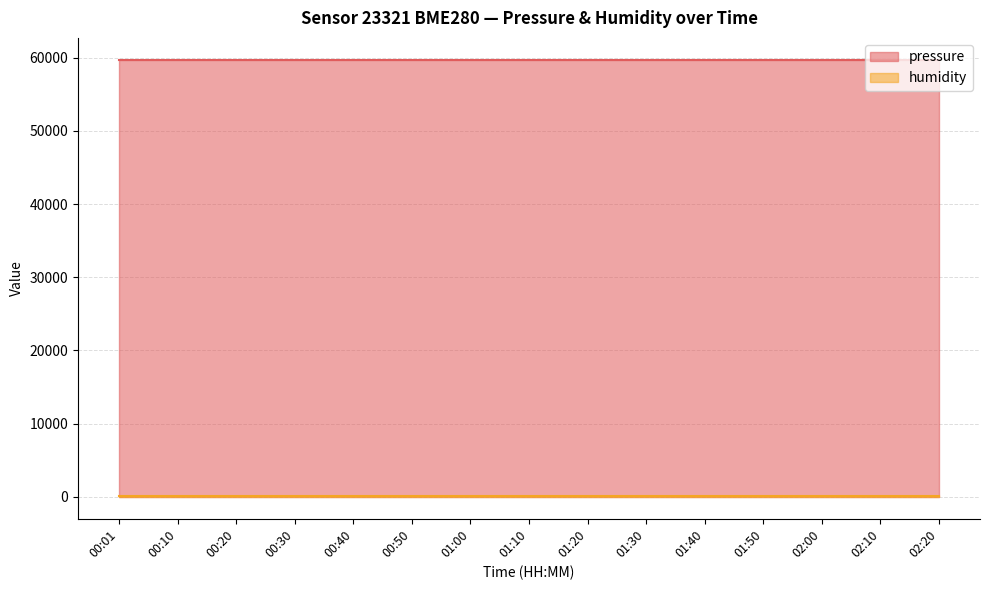

The value of pressure at 00:01 is 13325.9. True or false?

False